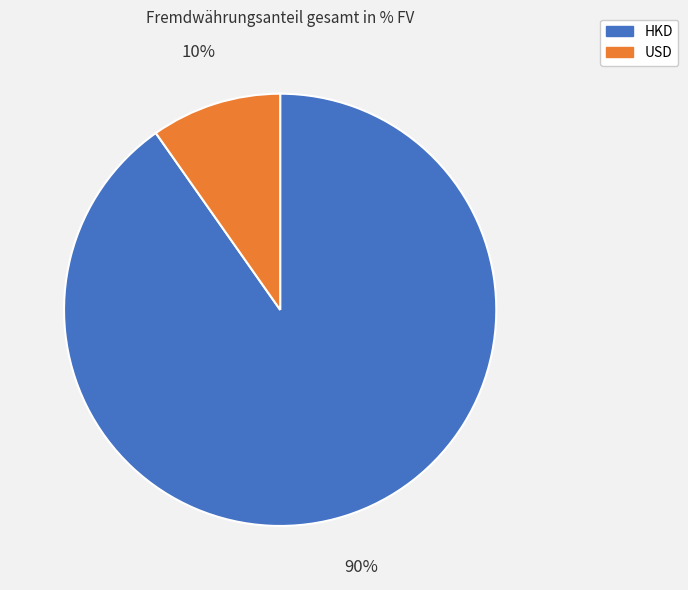

Which category accounts for the majority?

HKD